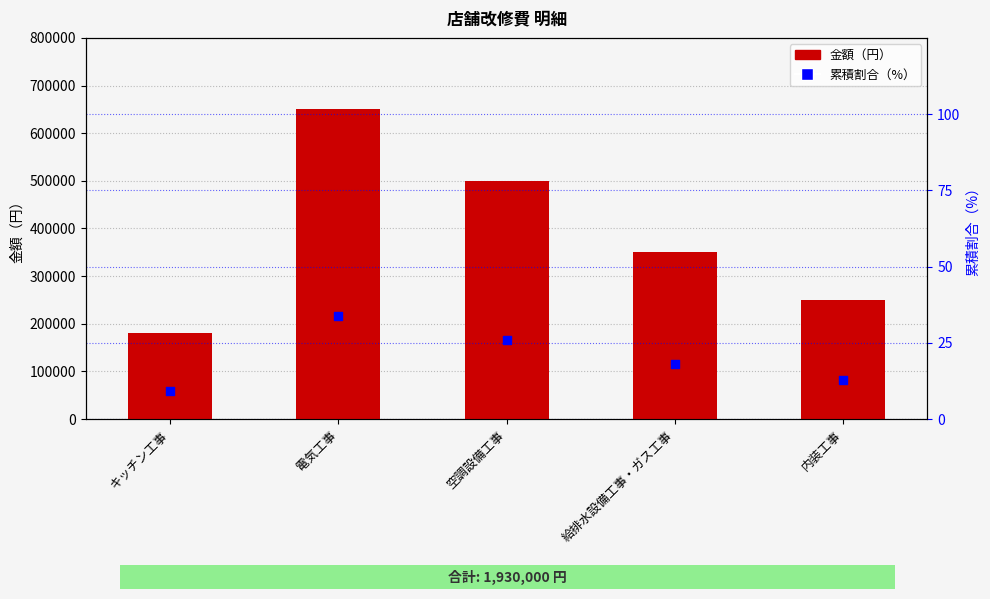

What are all the series names shown in the legend?

金額（円）, 累積割合（%）